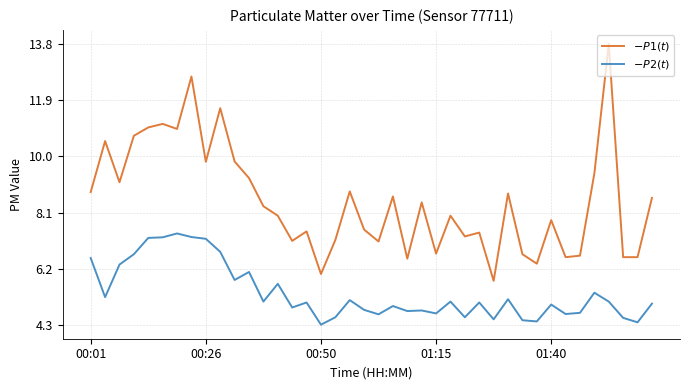

What is the greatest value displayed?

13.8